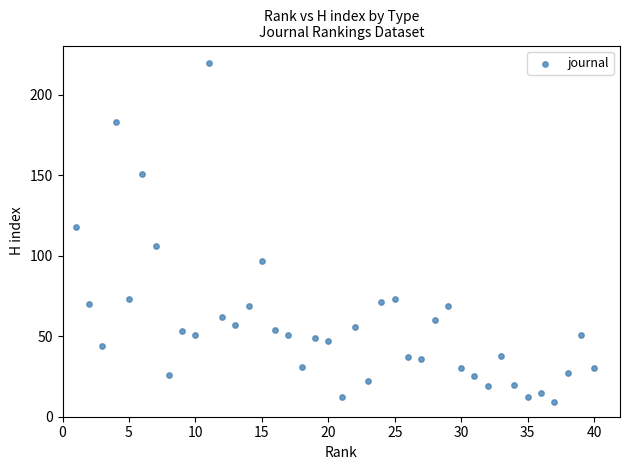

What is the range of X values (max minus min)?

39